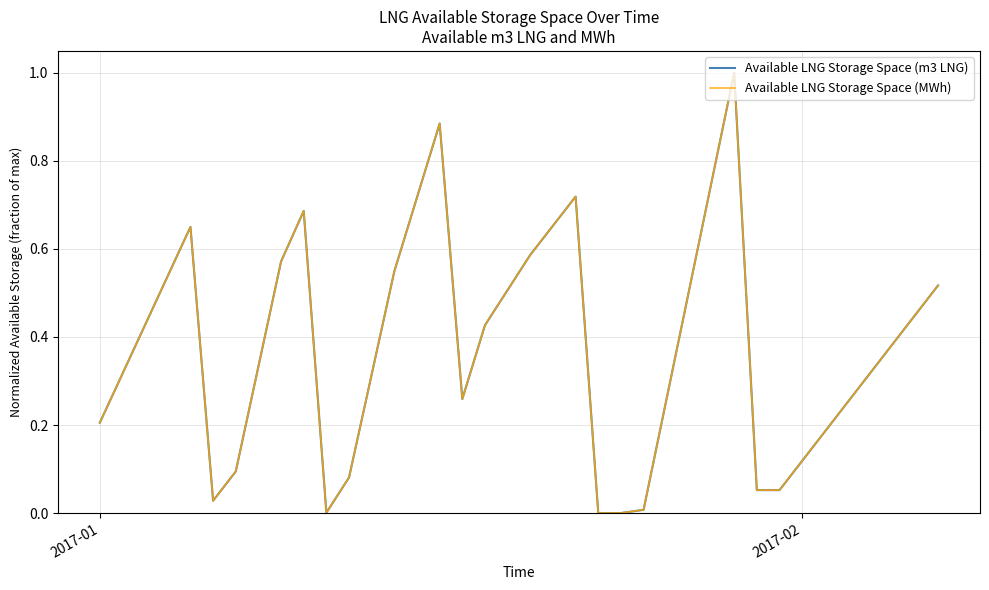

What is the maximum value shown in the chart?

1.0